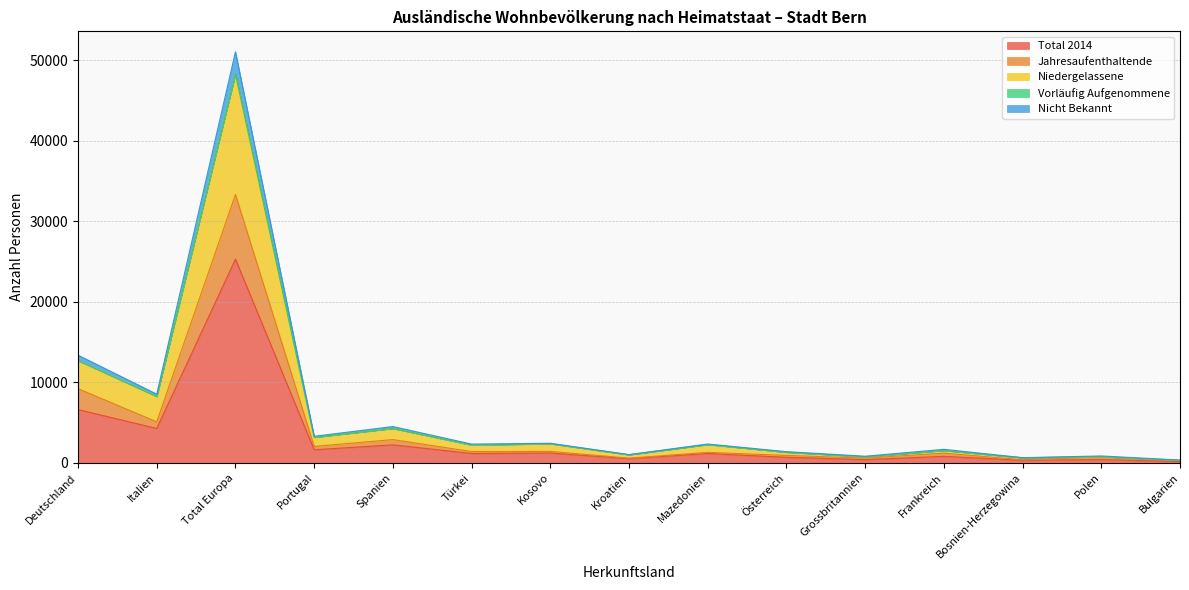

Is it true that Total 2014 equals 3204 at Deutschland?

False